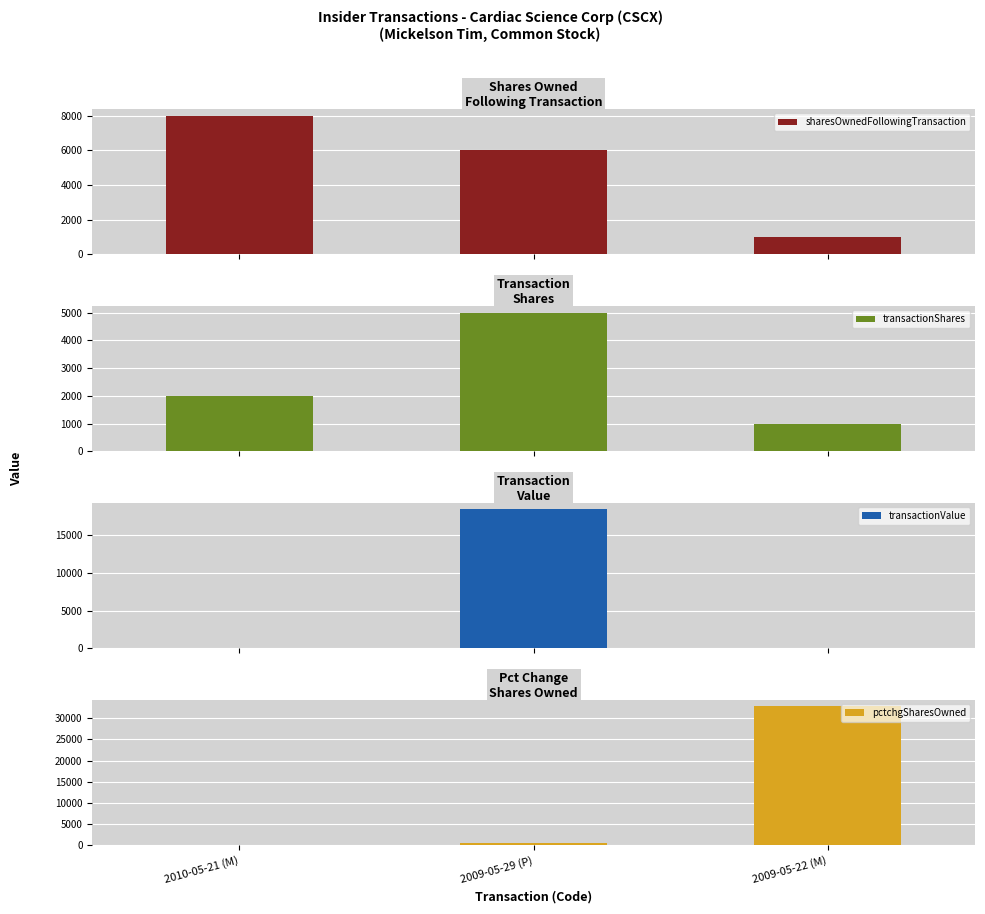

Reading left to right, transcribe all the data shown in this chart.

sharesOwnedFollowingTransaction: 8000	6000	1000
transactionShares: 2000	5000	1000
transactionValue: 0	18350	0
pctchgSharesOwned: 33	500	32767